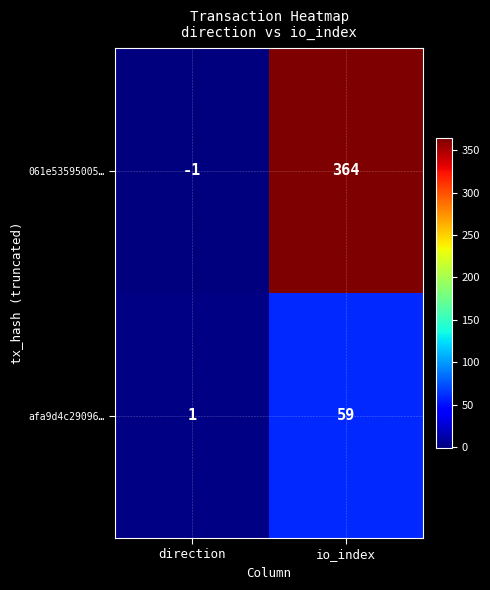

At which label does 061e53595005… reach its peak?

io_index